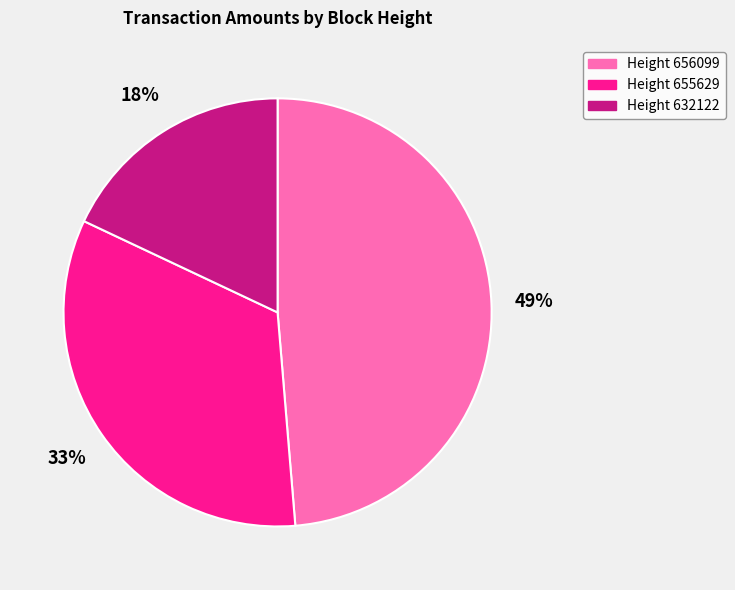

To the nearest percent, what is the difference between the largest and smallest slice percentages?

31%